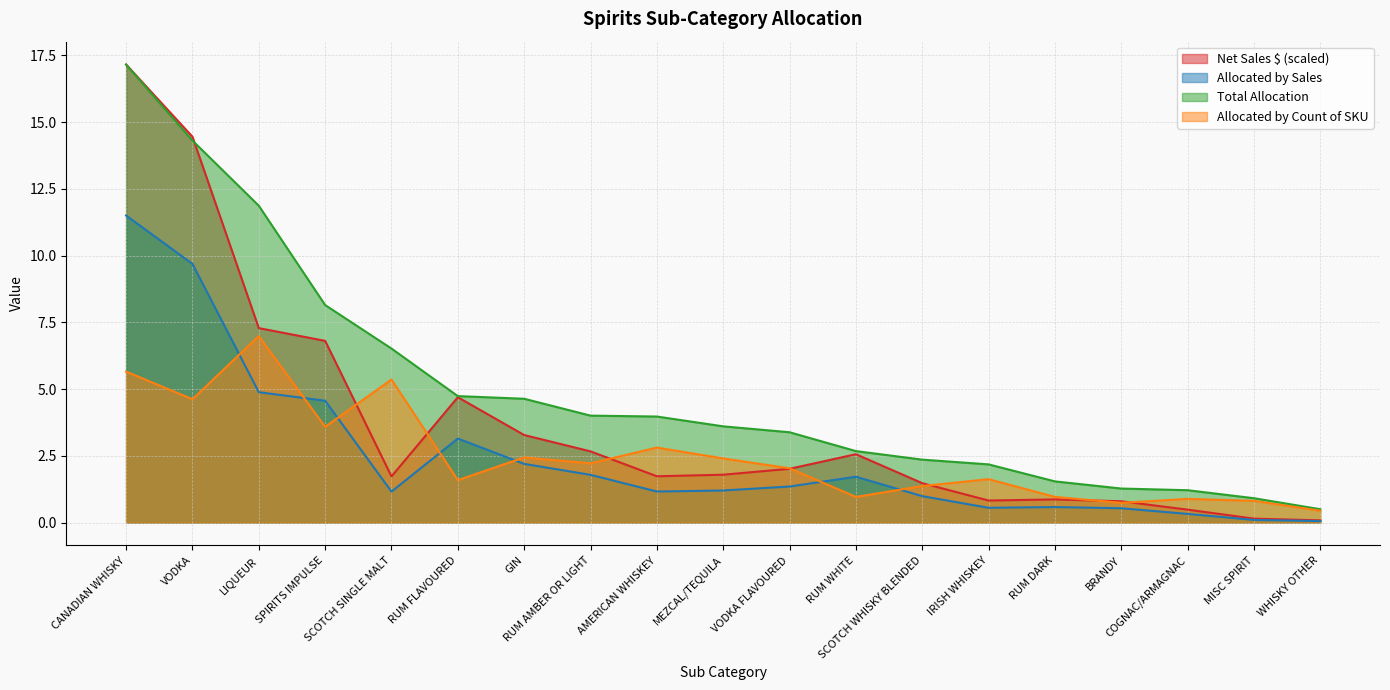

Which category has the lowest value in the Total Allocation series?

WHISKY OTHER